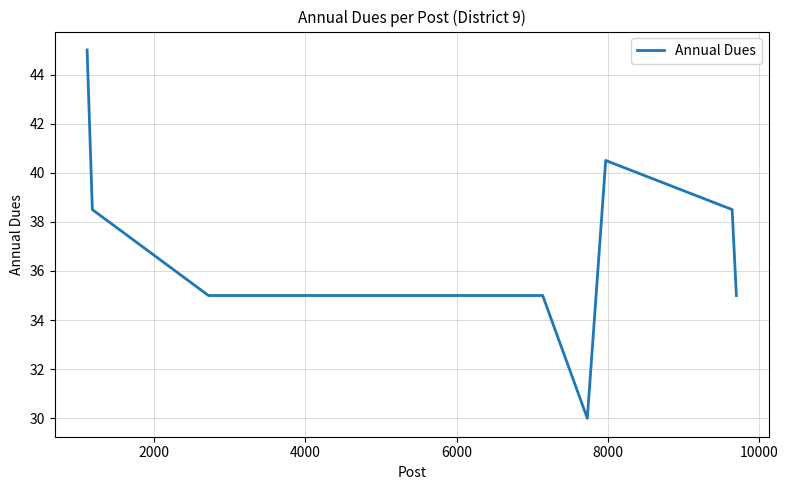

What is the difference between the maximum and minimum values?

15.0